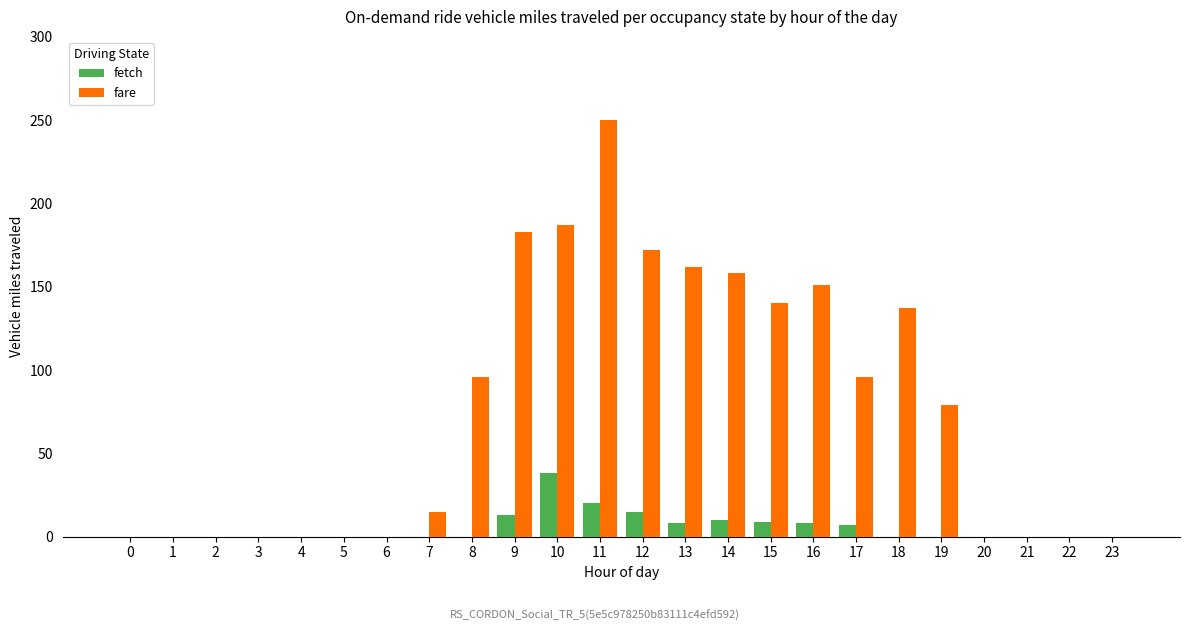

What is the maximum value shown in the chart?

250